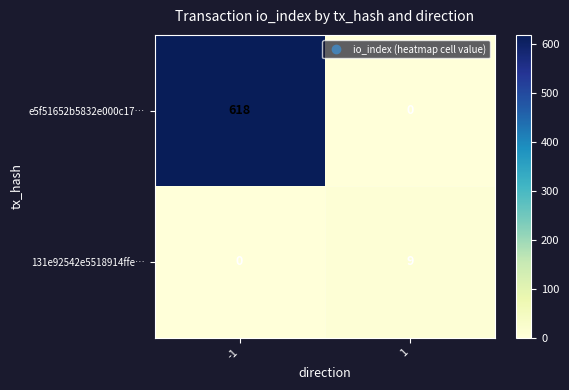

What is the sum of all e5f51652b5832e000c17… values?

618